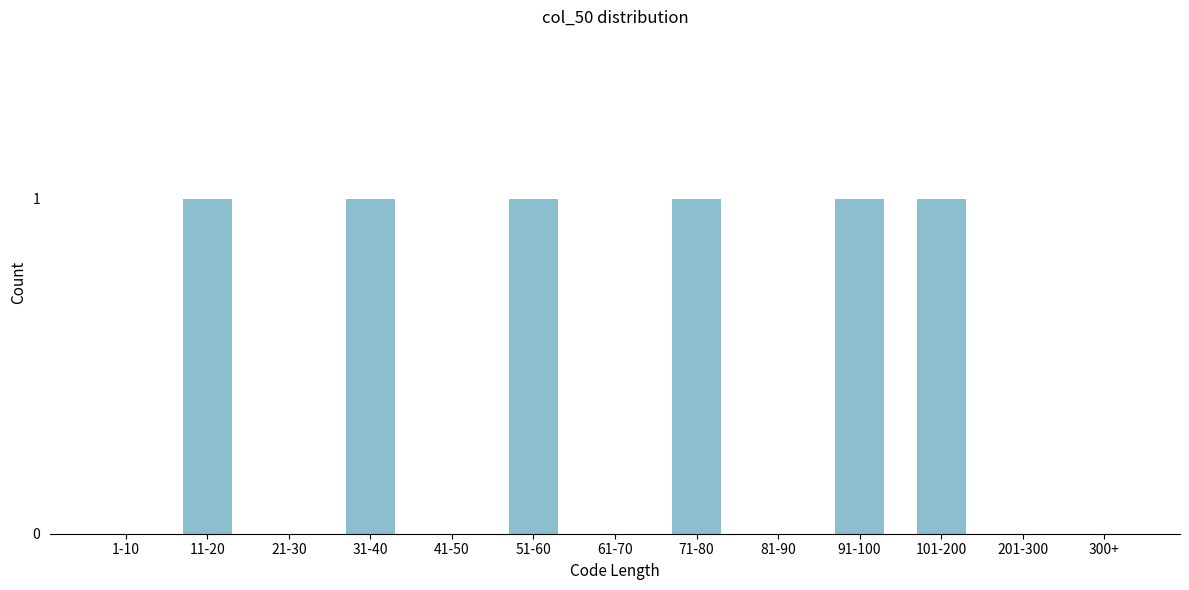

Reading right to left, transcribe all the data shown in this chart.

300+=0	201-300=0	101-200=1	91-100=1	81-90=0	71-80=1	61-70=0	51-60=1	41-50=0	31-40=1	21-30=0	11-20=1	1-10=0